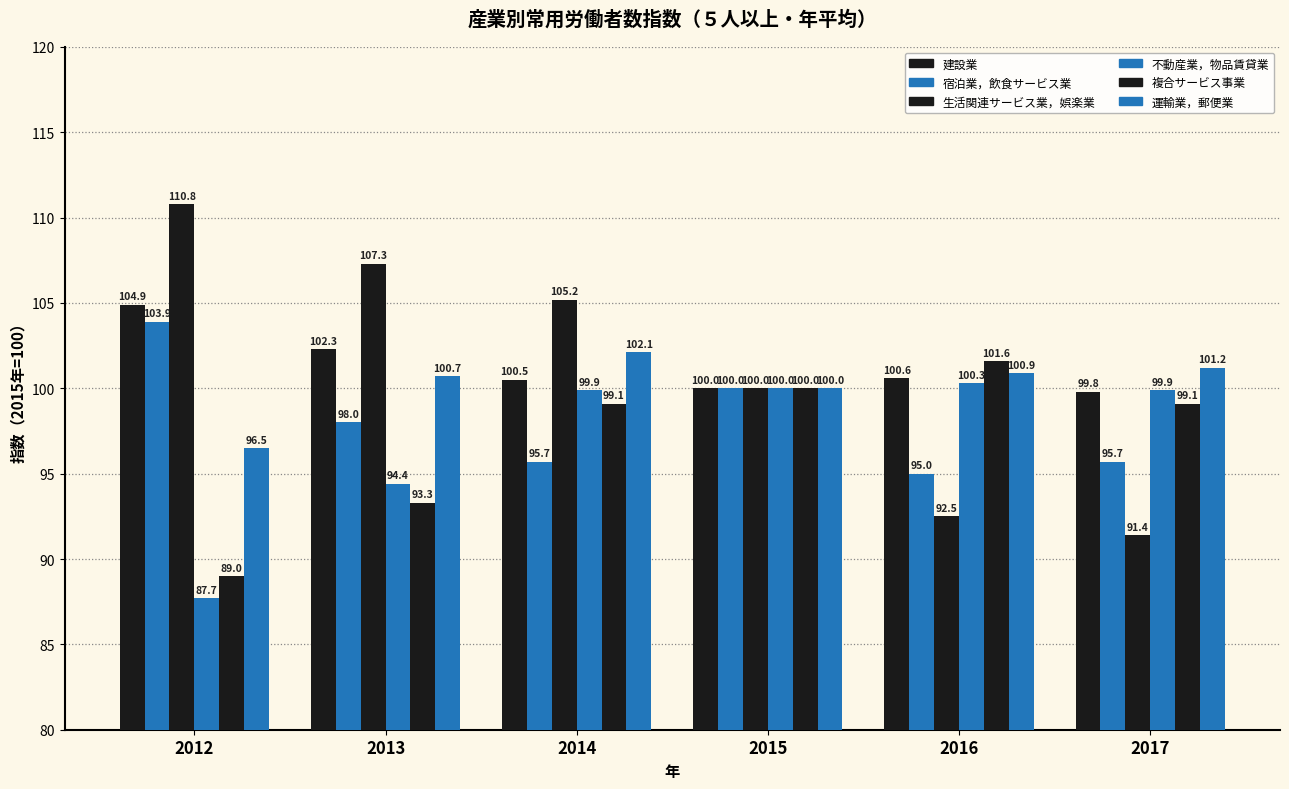

What is the difference between the 建設業 values at 2015 and 2013?

2.3